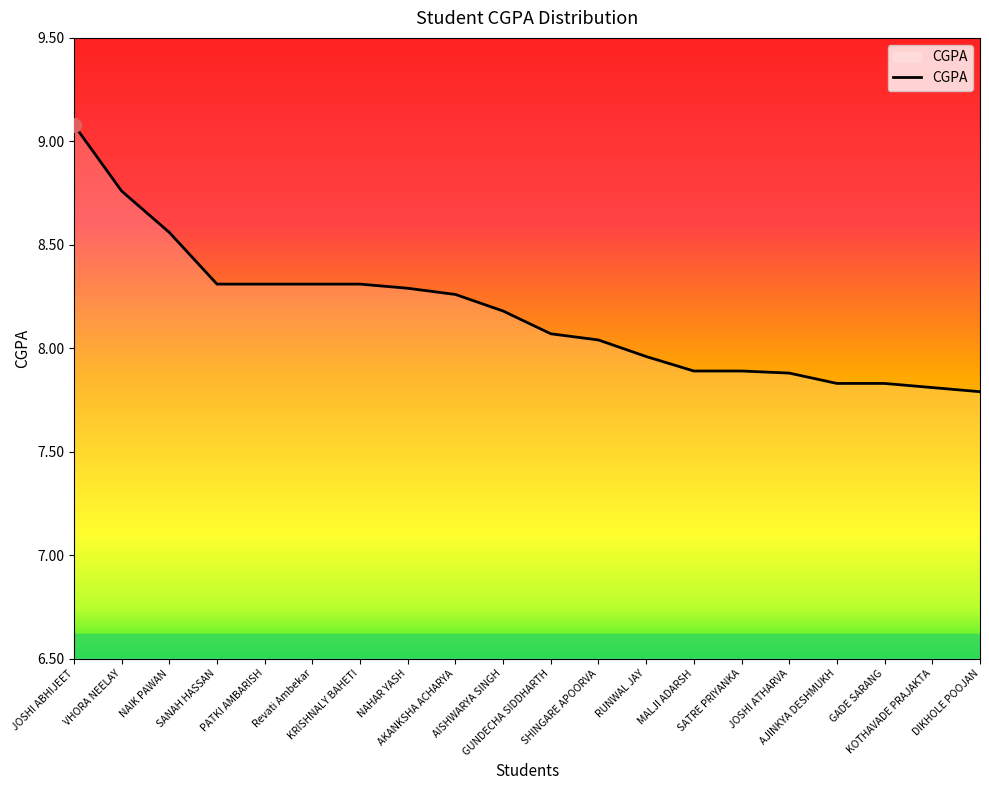

What is the ratio of the value at SHINGARE APOORVA to the value at NAIK PAWAN?

0.9